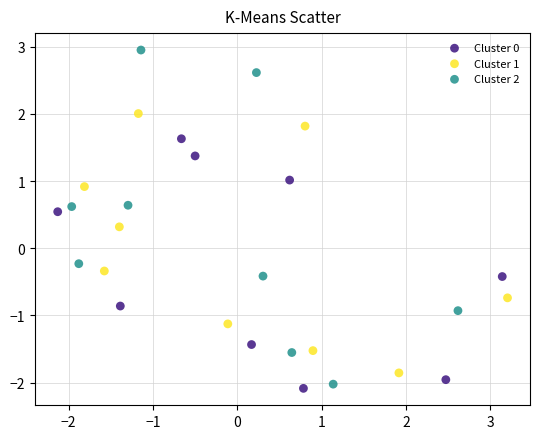

What are all the series names shown in the legend?

Cluster 0, Cluster 1, Cluster 2